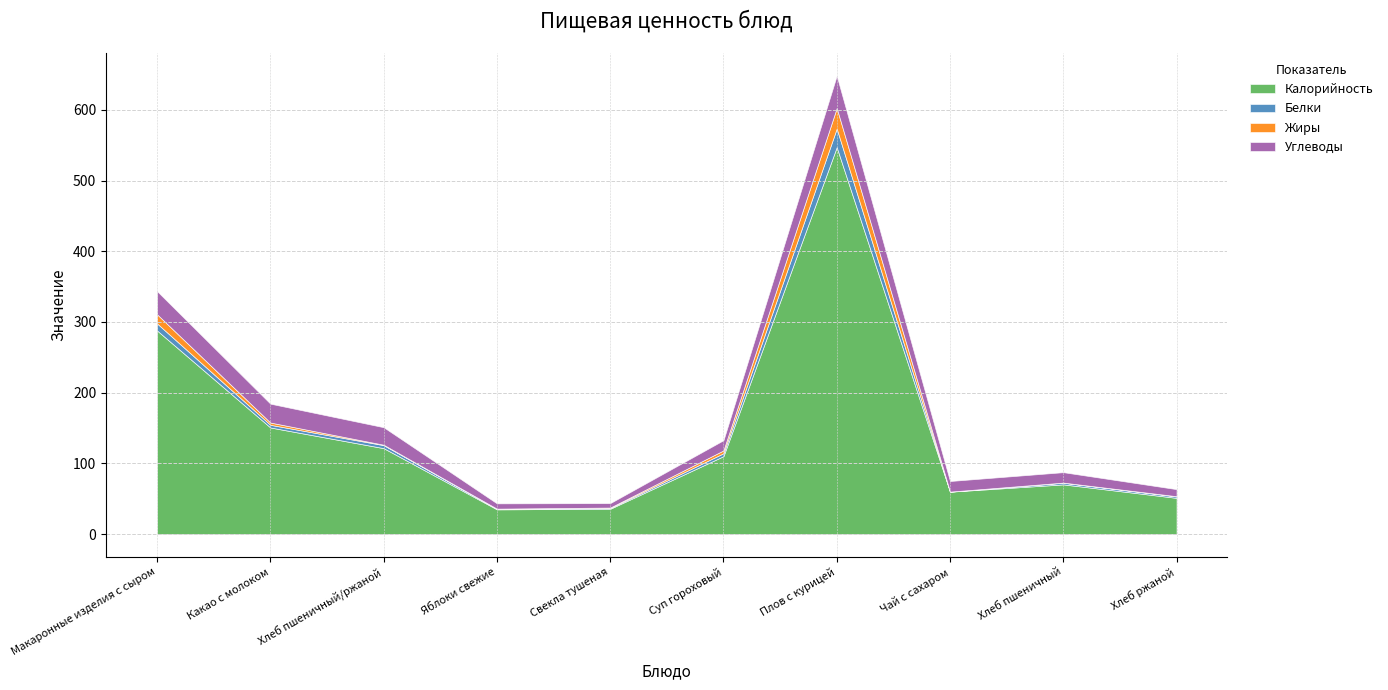

Which series has the largest total across all categories?

Калорийность